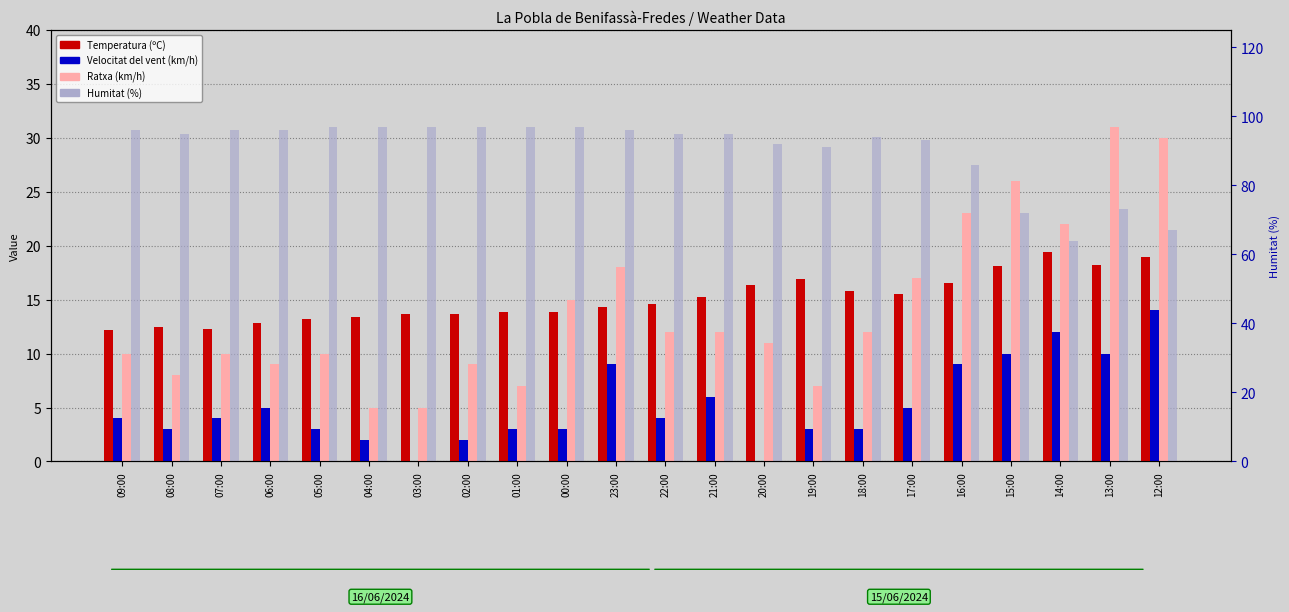

The value of Humitat (%) at 18:00 is 94.0. True or false?

True